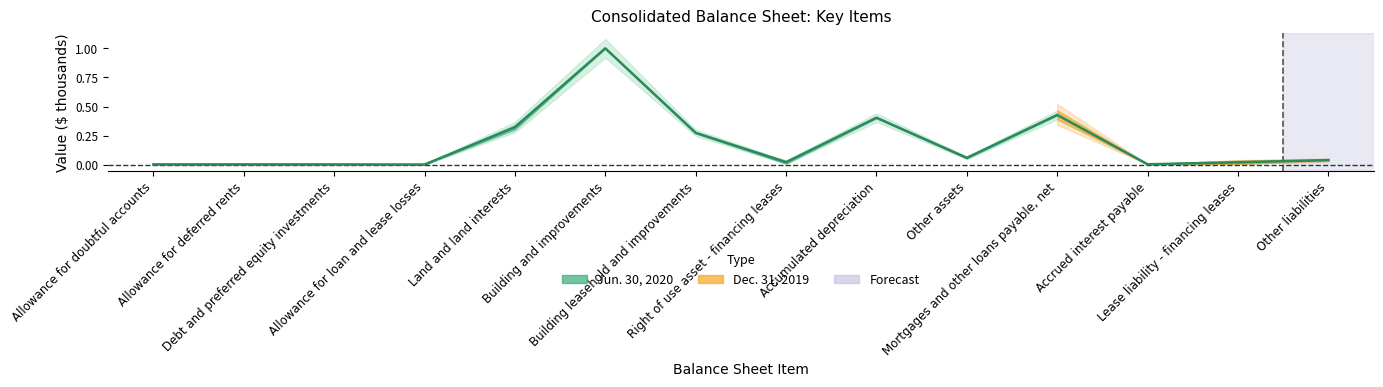

How many categories are shown in the chart?

14